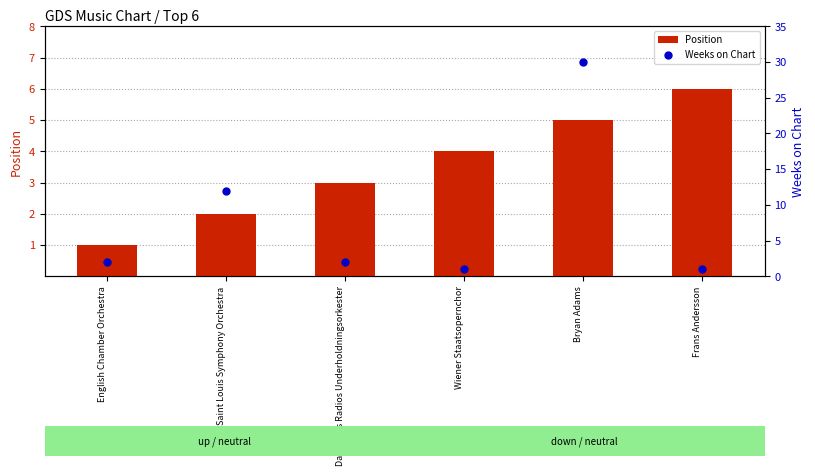

At how many categories does at least one series exceed 5?

3